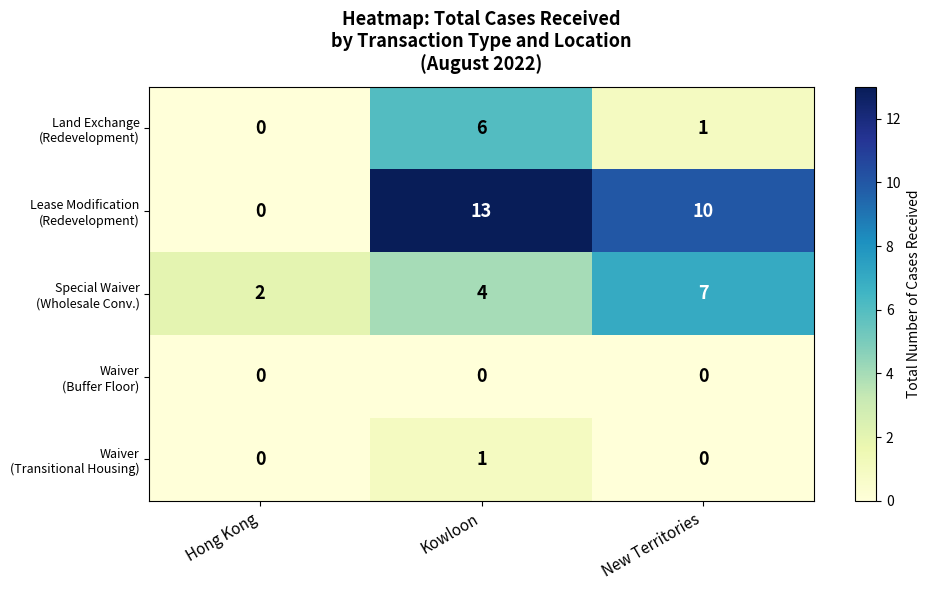

How many distinct data groups are displayed?

5